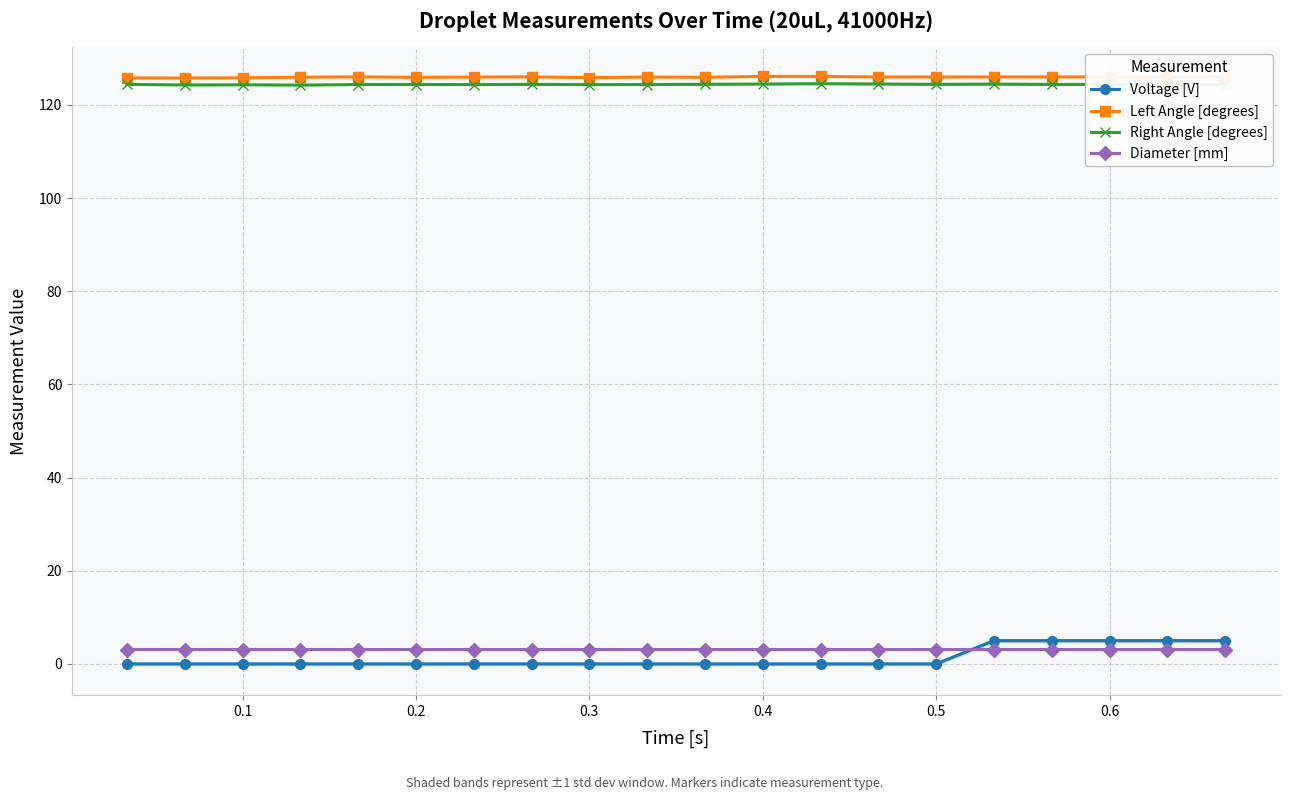

What are all the series names shown in the legend?

Voltage [V], Left Angle [degrees], Right Angle [degrees], Diameter [mm]